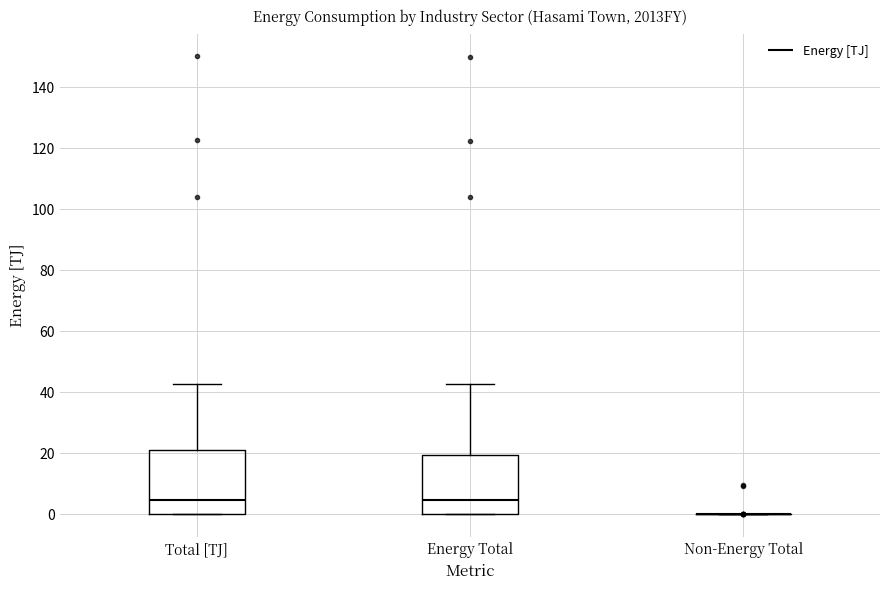

Reading left to right, transcribe this box plot: for each box, give where its median line is, the range the box spans, and where its two whiskers end, as read against the y-axis. The values are not printed on the chart, so give them approximately, as read against the axis.

Total [TJ]: median 4, box 0 to 22, whiskers 0 to 42
Energy Total: median 4, box 0 to 20, whiskers 0 to 42
Non-Energy Total: box collapsed to a line at 0, whiskers 0 to 0